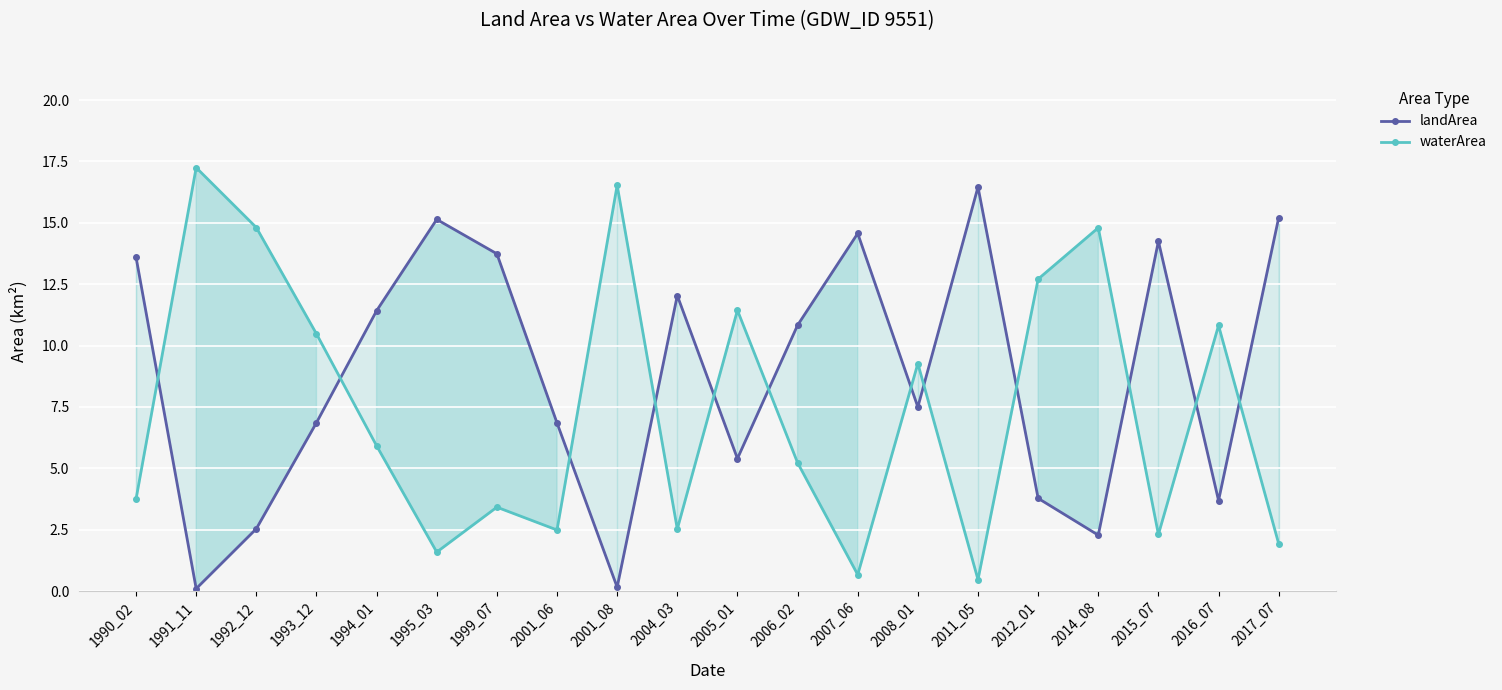

True or false: waterArea has a value of 11.4 at 2005_01.

True